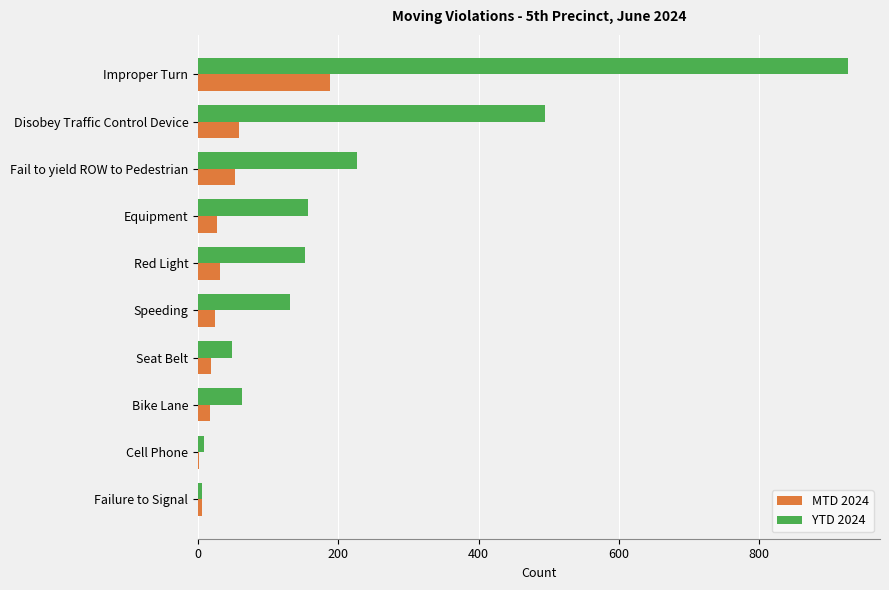

What is the sum of all MTD 2024 values?

422